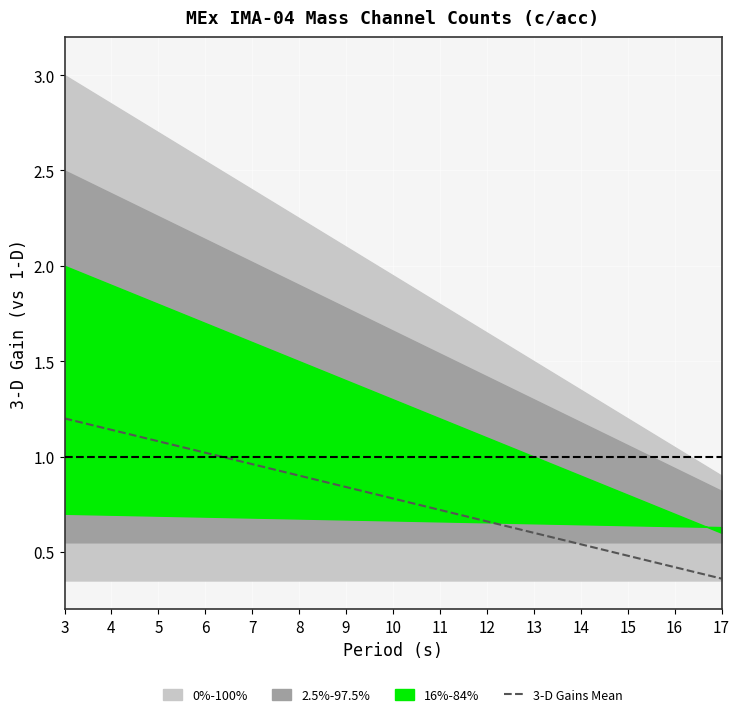

At which label does 3-D Gains Mean reach its peak?

3